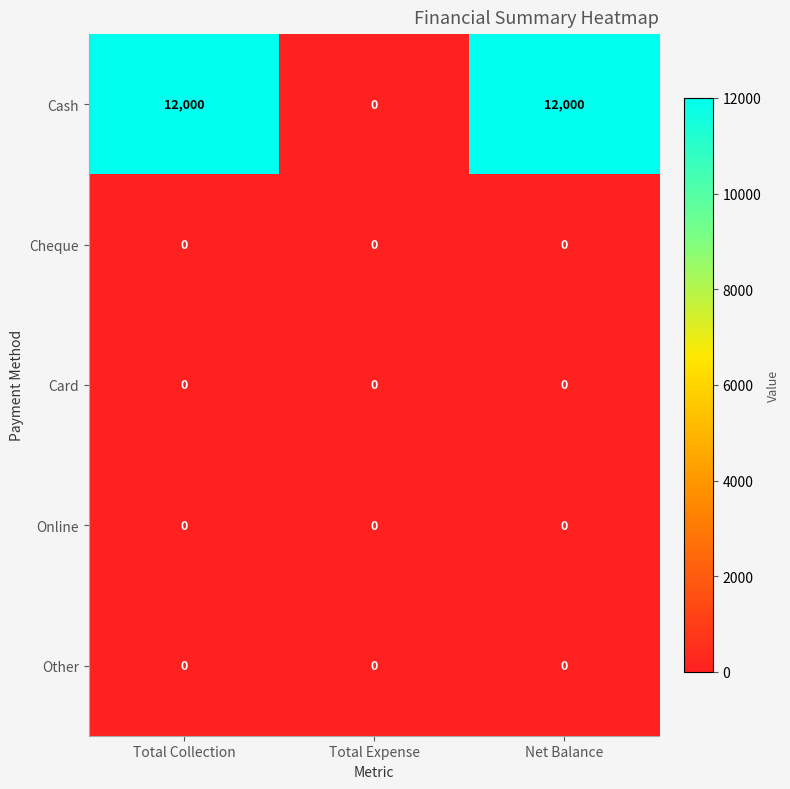

Reading left to right, transcribe all the data shown in this chart.

Cash: Total Collection=12000	Total Expense=0	Net Balance=12000
Cheque: Total Collection=0	Total Expense=0	Net Balance=0
Card: Total Collection=0	Total Expense=0	Net Balance=0
Online: Total Collection=0	Total Expense=0	Net Balance=0
Other: Total Collection=0	Total Expense=0	Net Balance=0